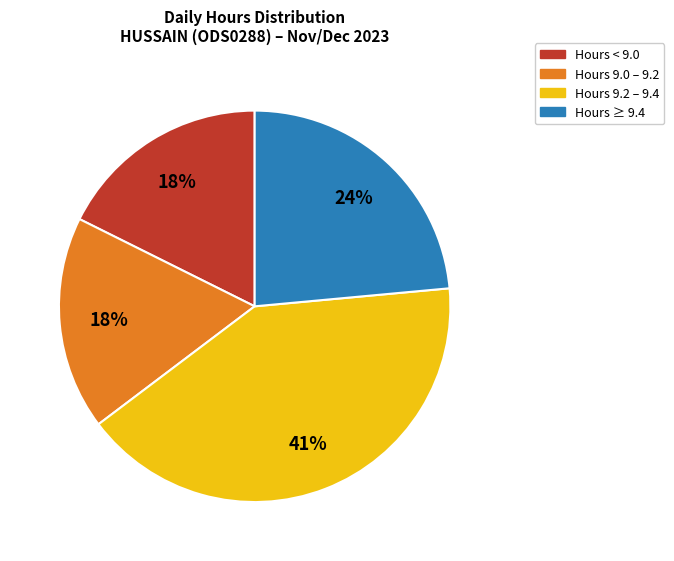

To the nearest percent, what is the average slice percentage?

25%